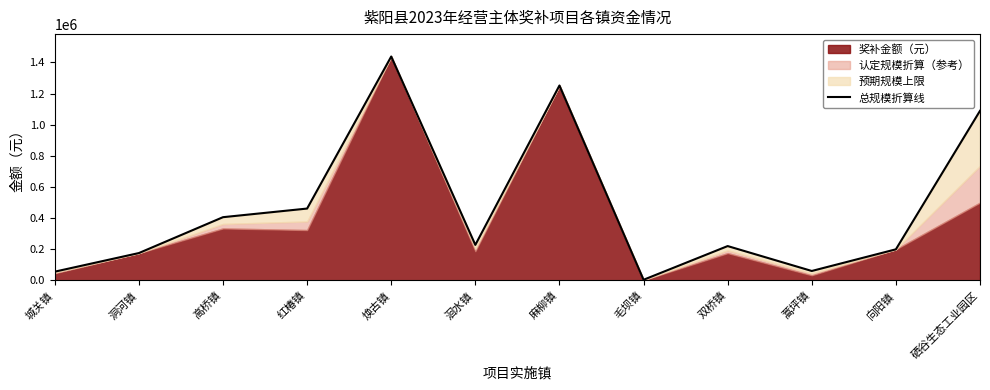

What is the label of the 11th point from the right?

洞河镇